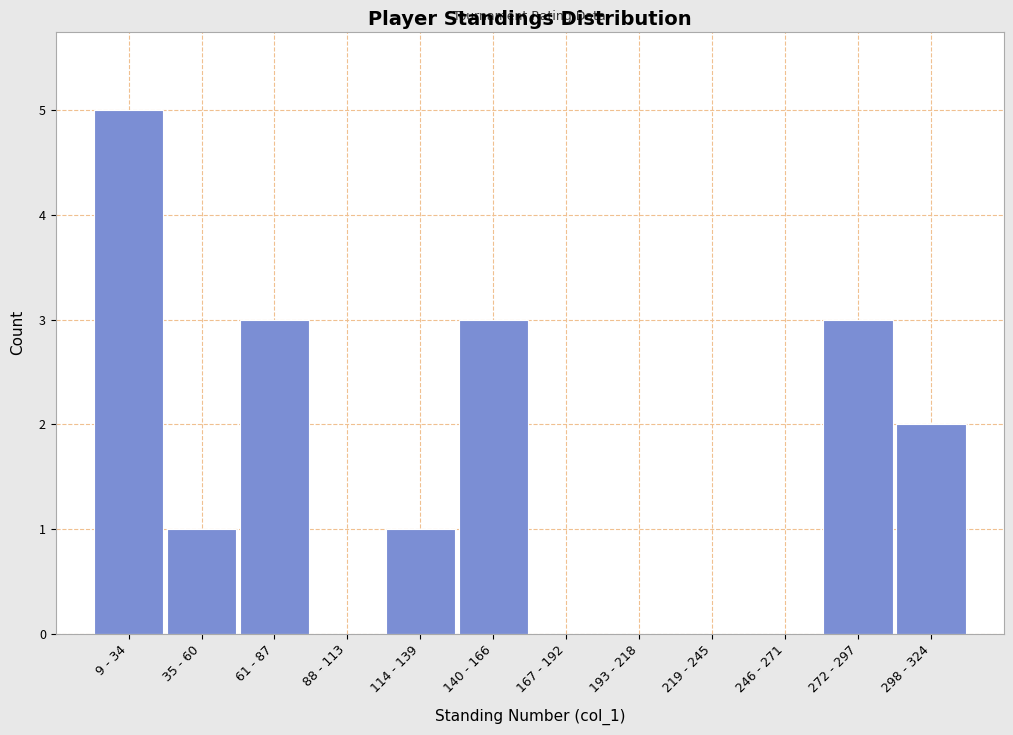

Reading left to right, what are all the values shown in this chart?

9 - 34=5	35 - 60=1	61 - 87=3	88 - 113=0	114 - 139=1	140 - 166=3	167 - 192=0	193 - 218=0	219 - 245=0	246 - 271=0	272 - 297=3	298 - 324=2